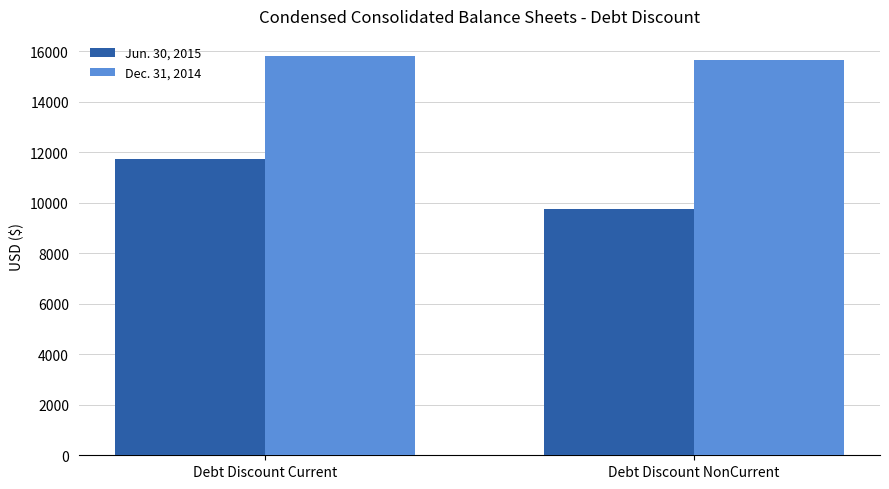

What is the average value of the Dec. 31, 2014 series?

15730